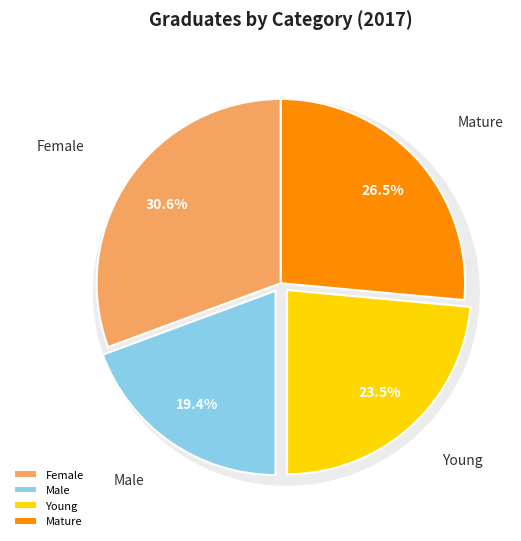

Is the sum of Male and Female greater than half?

No